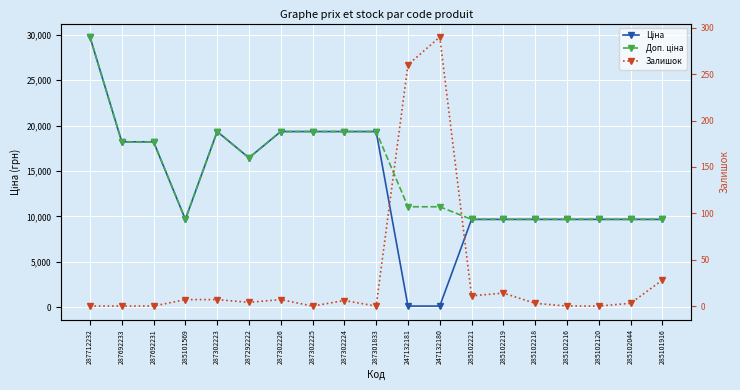

The value of Залишок at 287302224 is 10.2. True or false?

False